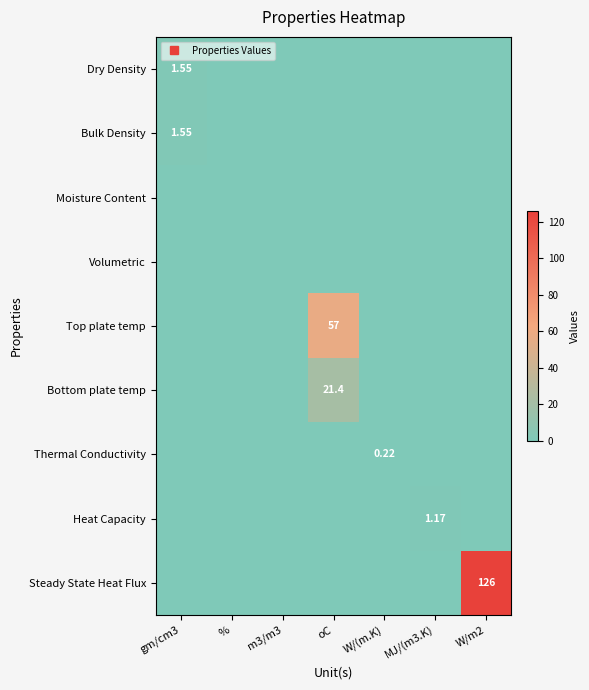

Is it true that Top plate temp equals 57.0 at oC?

True